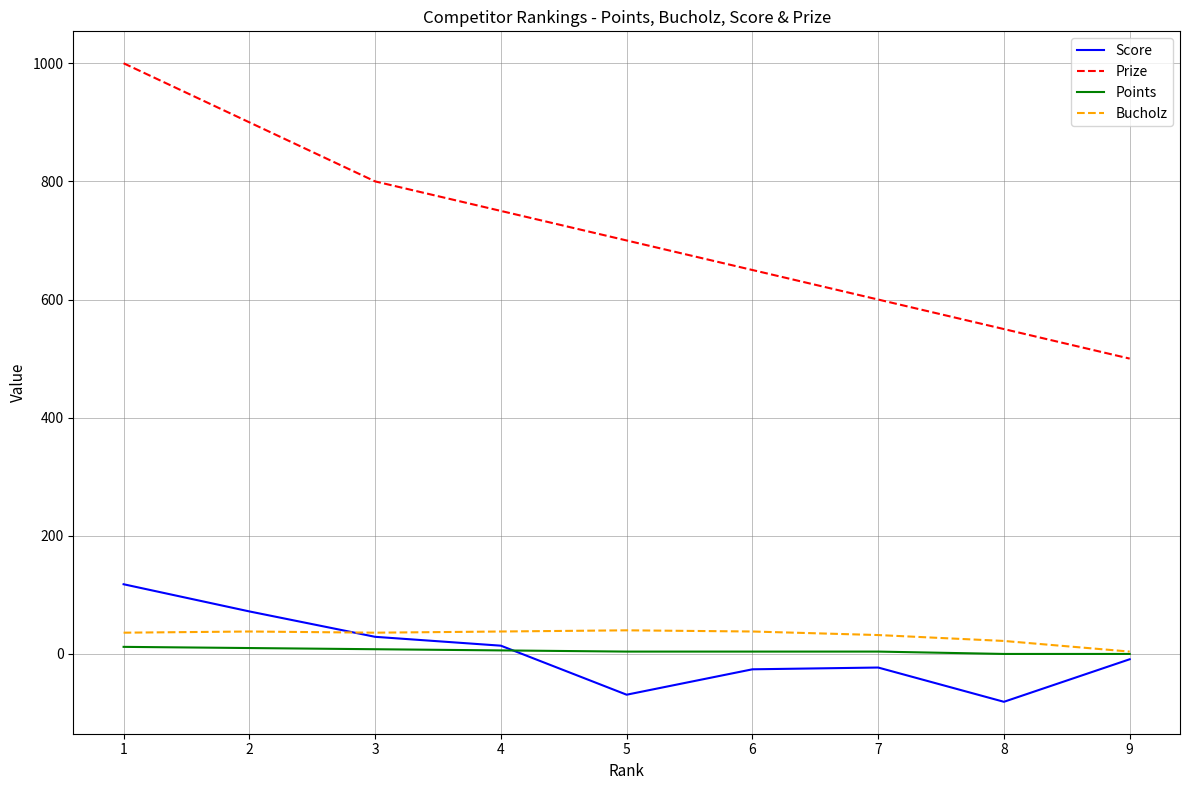

Is this an area chart (filled region under the line)?

No